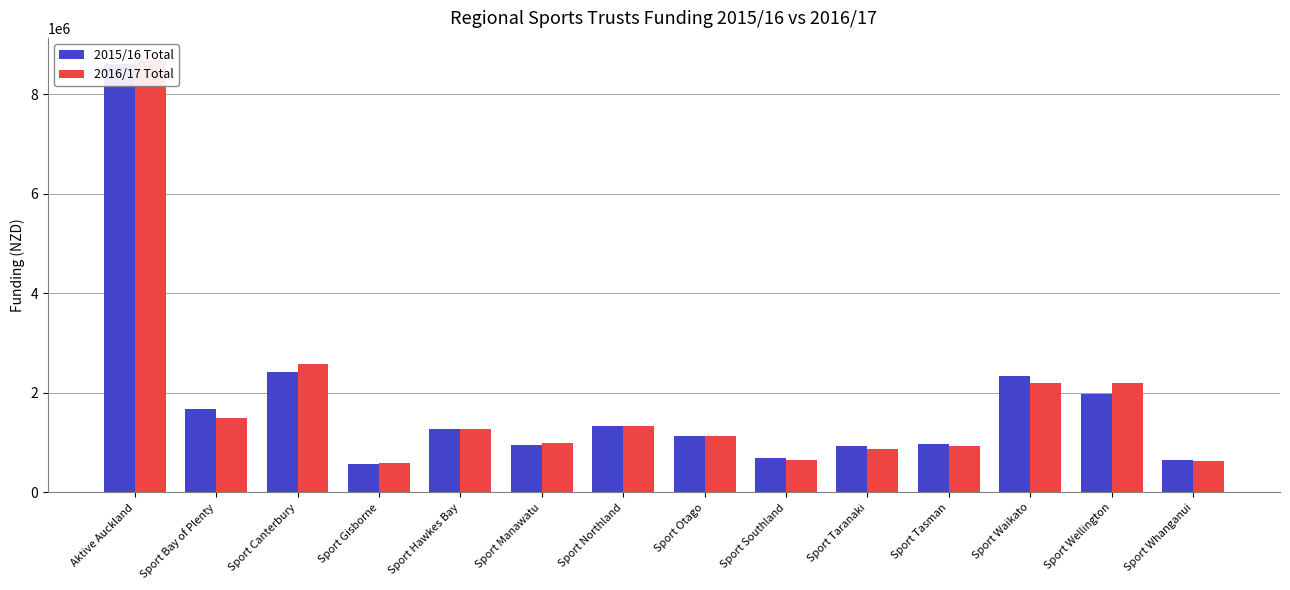

Is the value of 2015/16 Total at Sport Wellington greater than the value of 2016/17 Total at Sport Waikato?

No